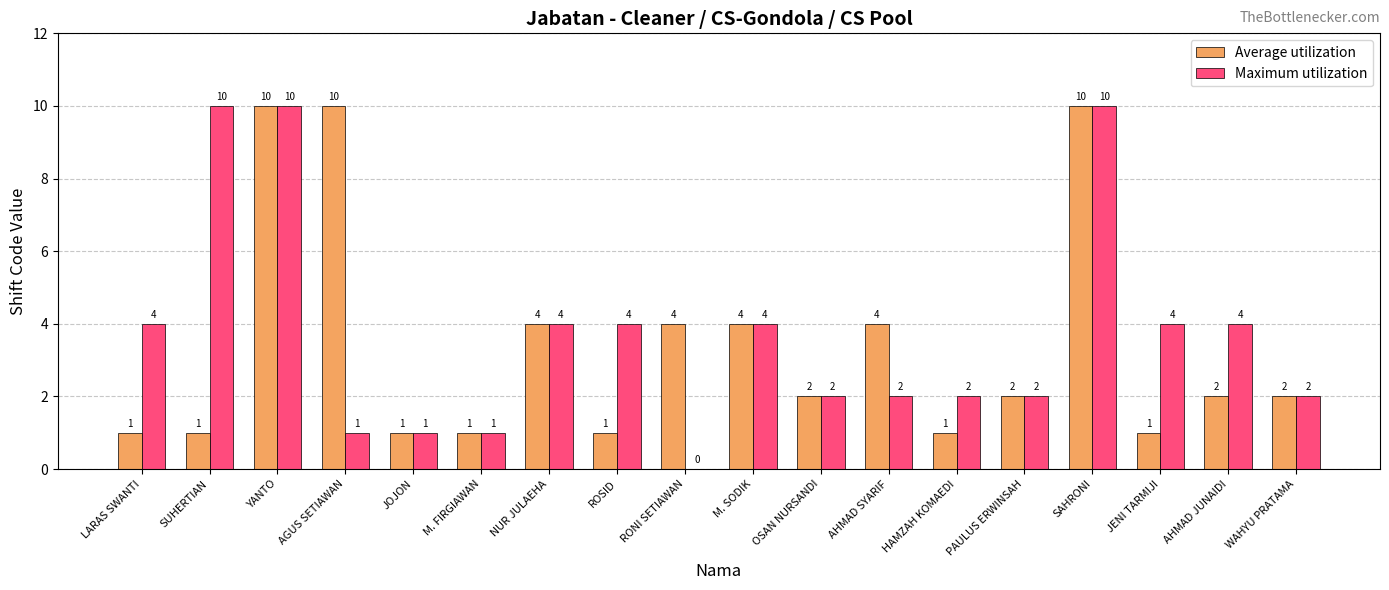

What is the total value across all series at YANTO?

20